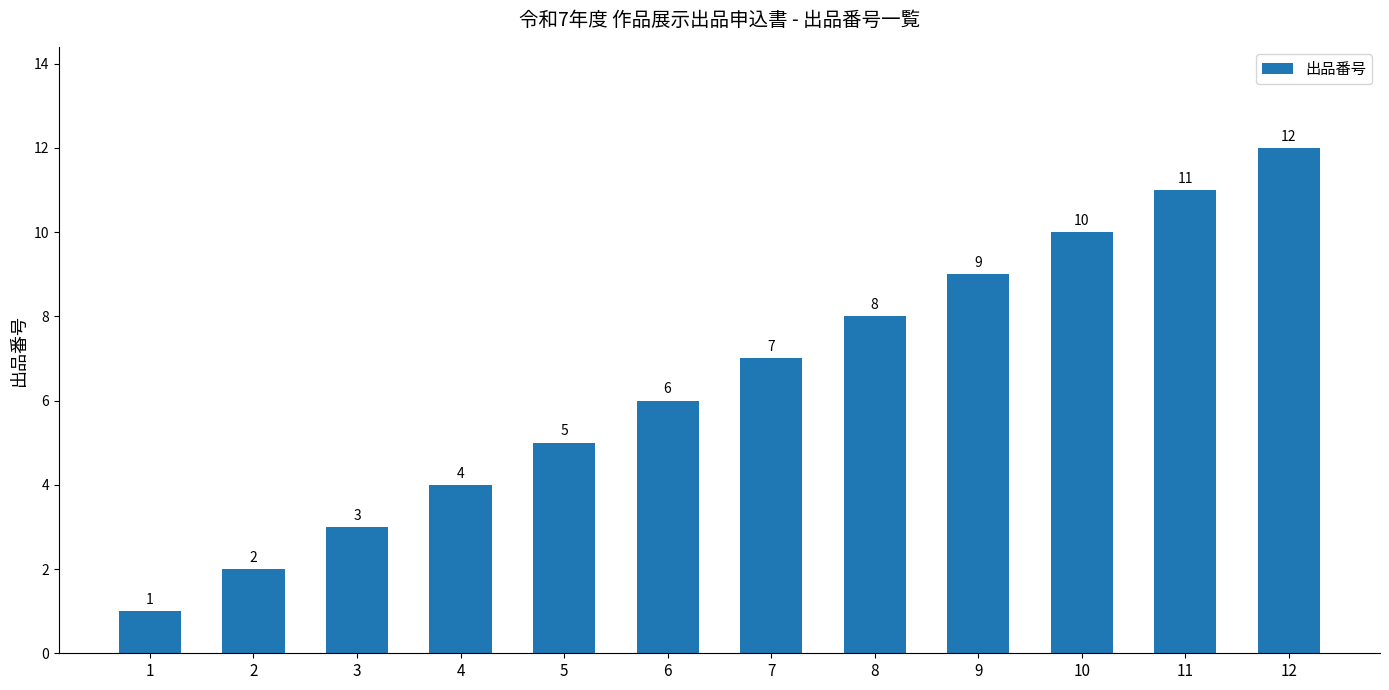

List the labels in order of value, largest first.

12, 11, 10, 9, 8, 7, 6, 5, 4, 3, 2, 1